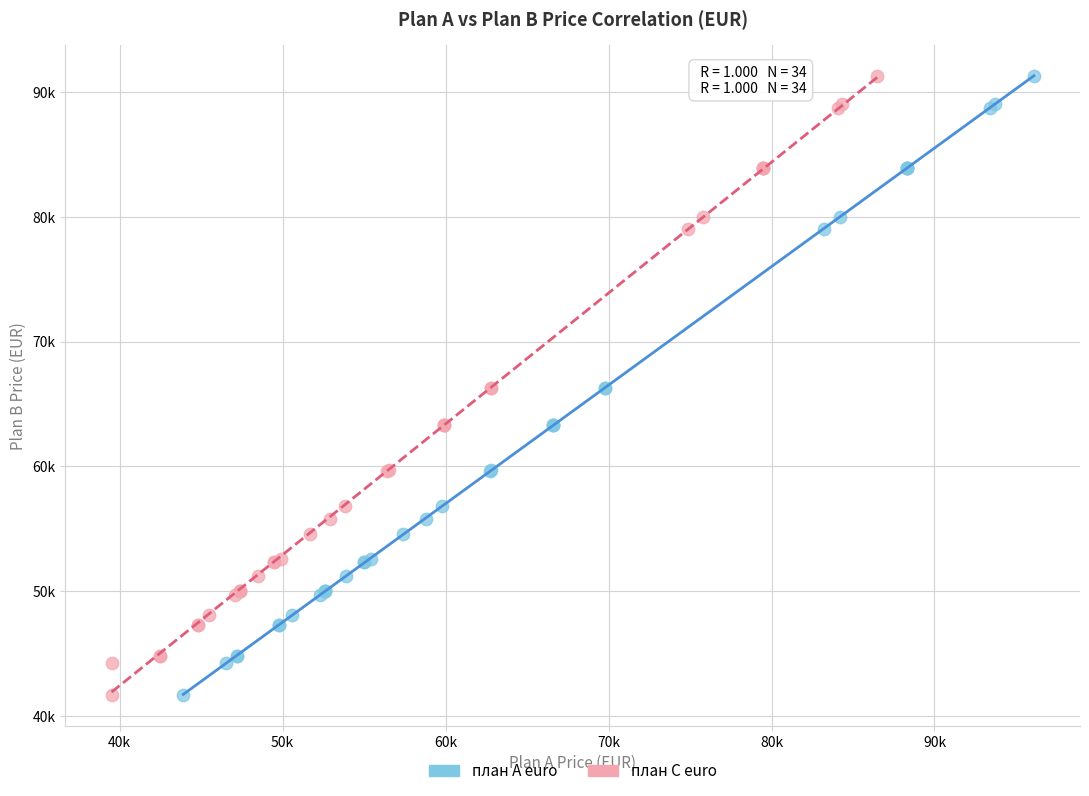

What are all the series names shown in the legend?

план A euro, план C euro